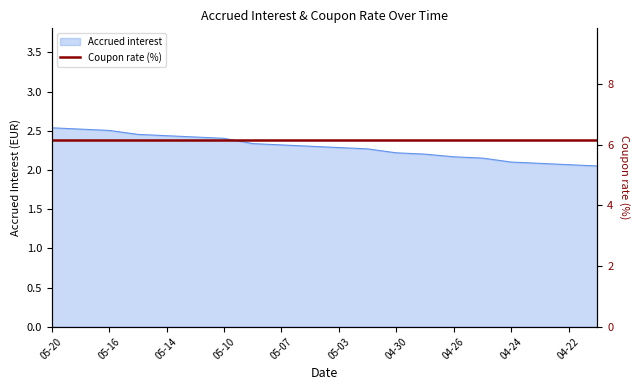

The value of Accrued interest at 04-24 is 0.6. True or false?

False